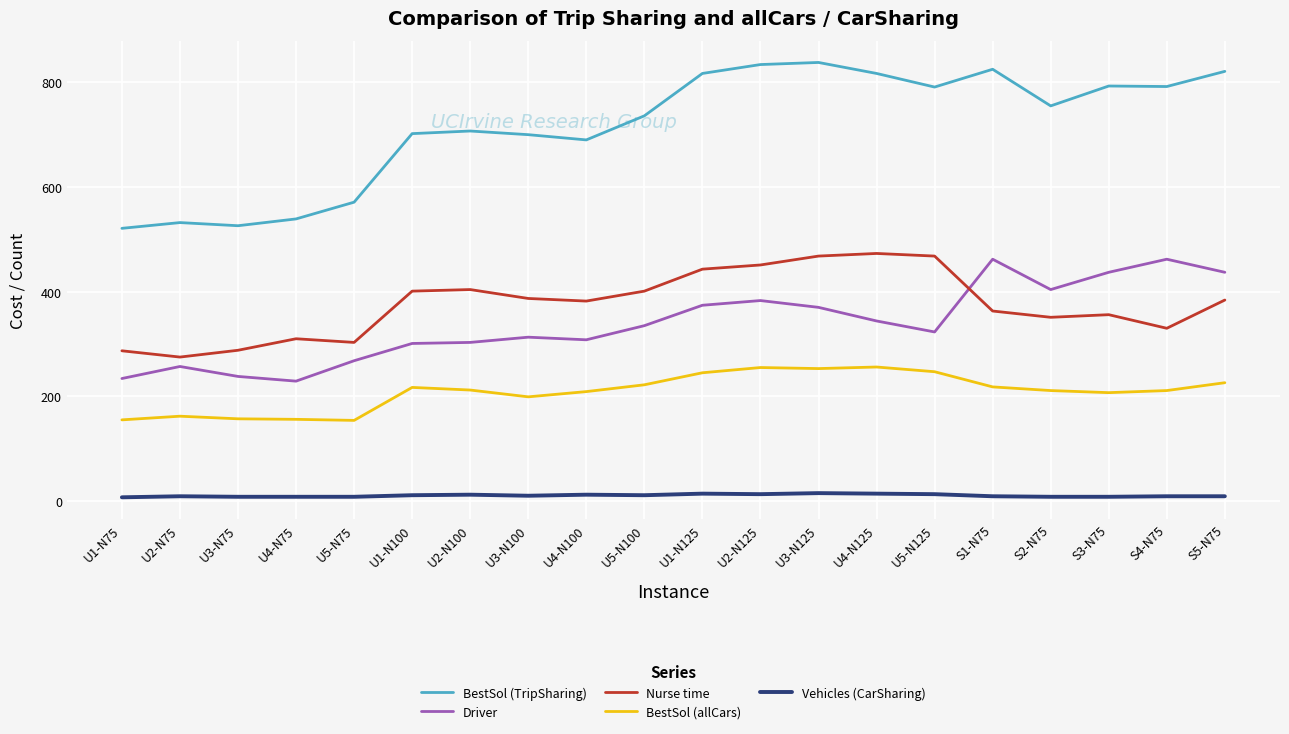

The BestSol (TripSharing) series shows 838 at U3-N125. True or false?

True